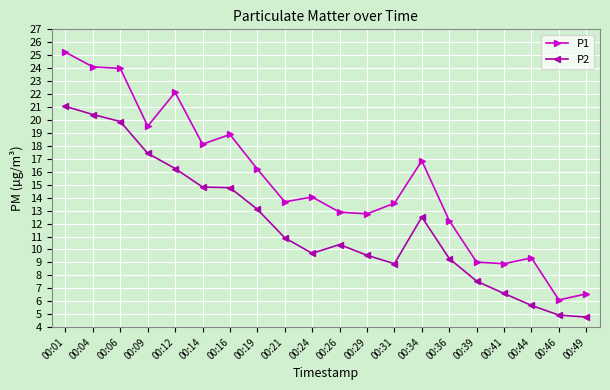

What is the maximum value shown in the chart?

25.2